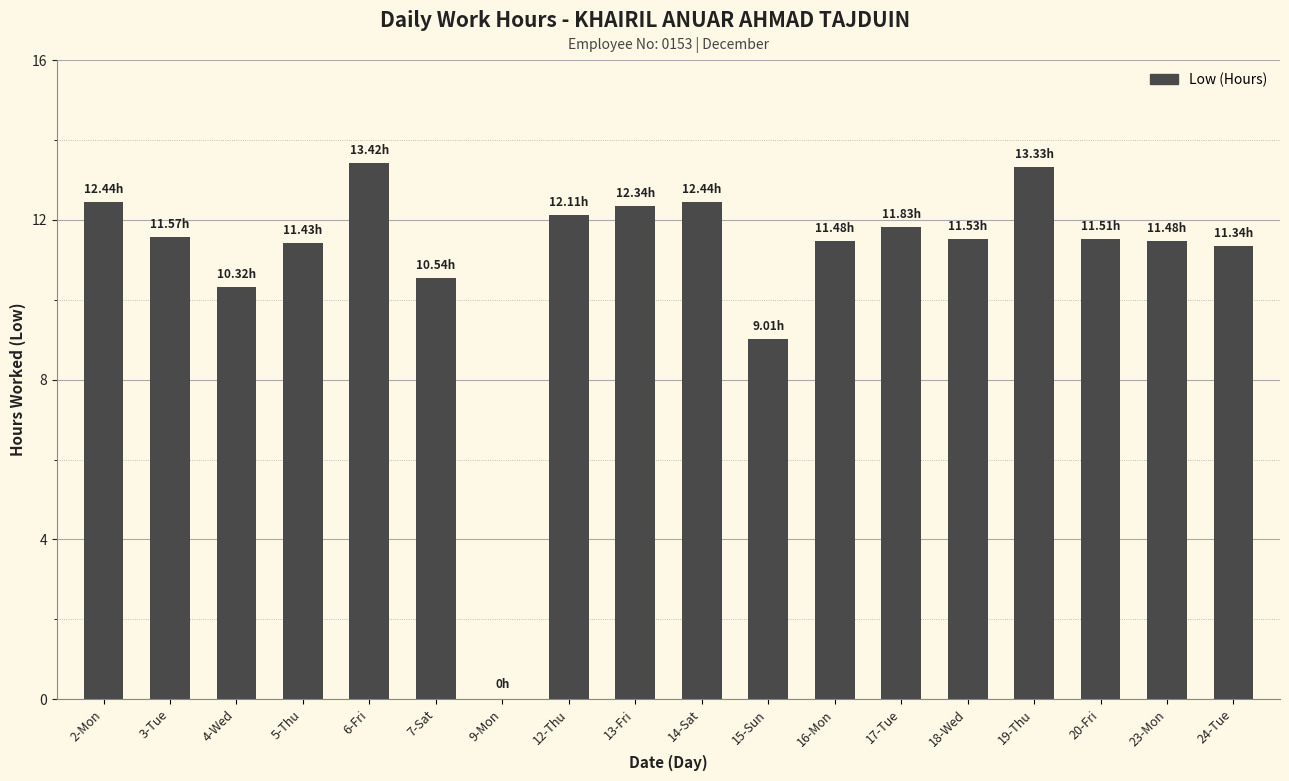

What is the sum of all values?

198.1